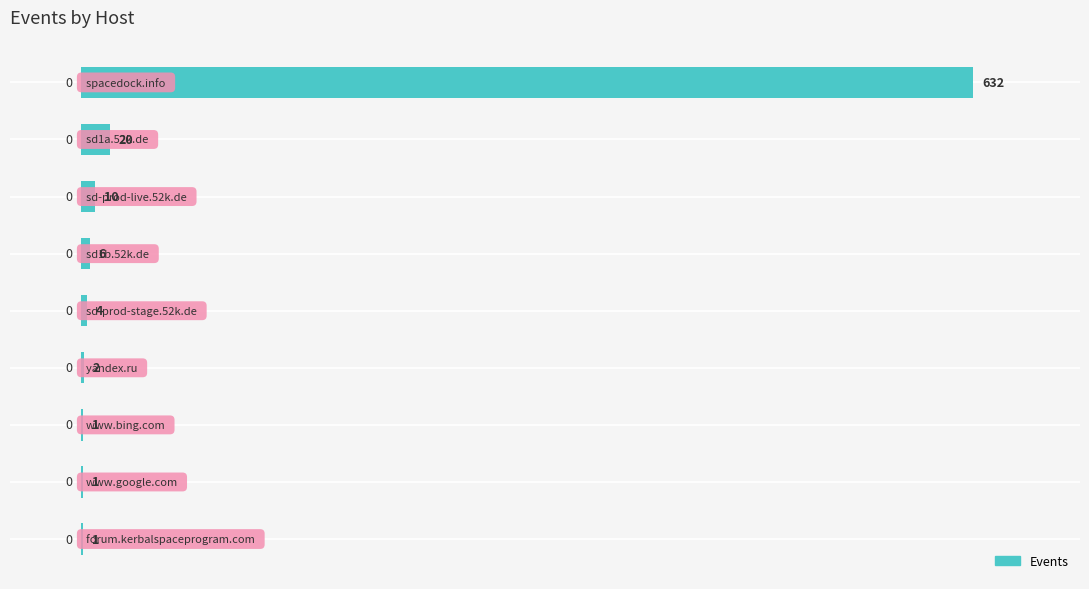

What is the maximum value shown in the chart?

632